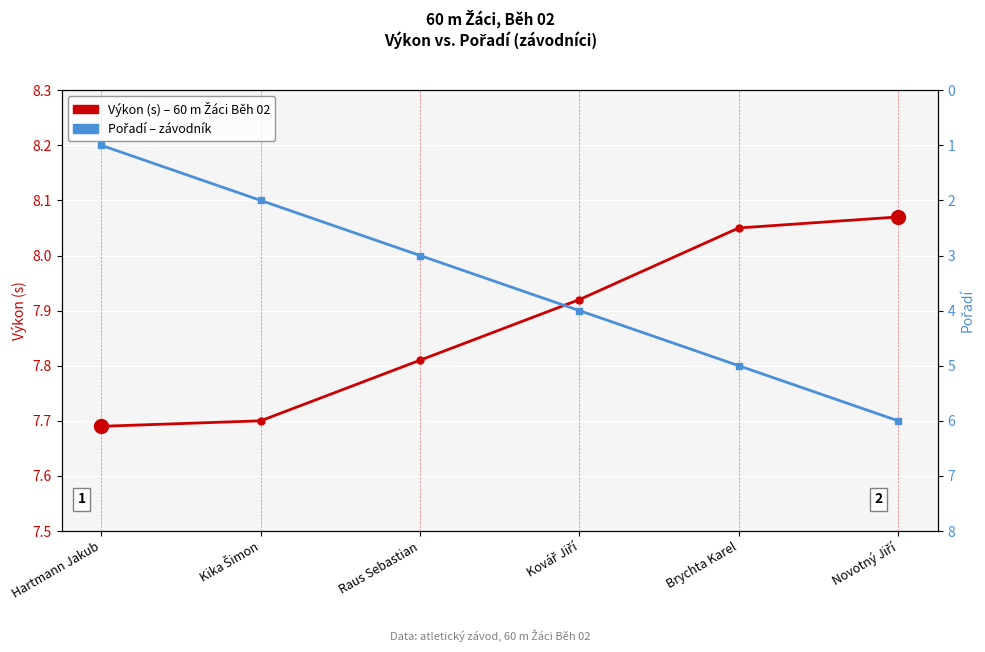

Reading left to right, transcribe all the data shown in this chart.

Výkon (s): Hartmann Jakub=7.7	Kika Šimon=7.7	Raus Sebastian=7.8	Kovář Jiří=7.9	Brychta Karel=8.1	Novotný Jiří=8.1
Pořadí: Hartmann Jakub=1.0	Kika Šimon=2.0	Raus Sebastian=3.0	Kovář Jiří=4.0	Brychta Karel=5.0	Novotný Jiří=6.0